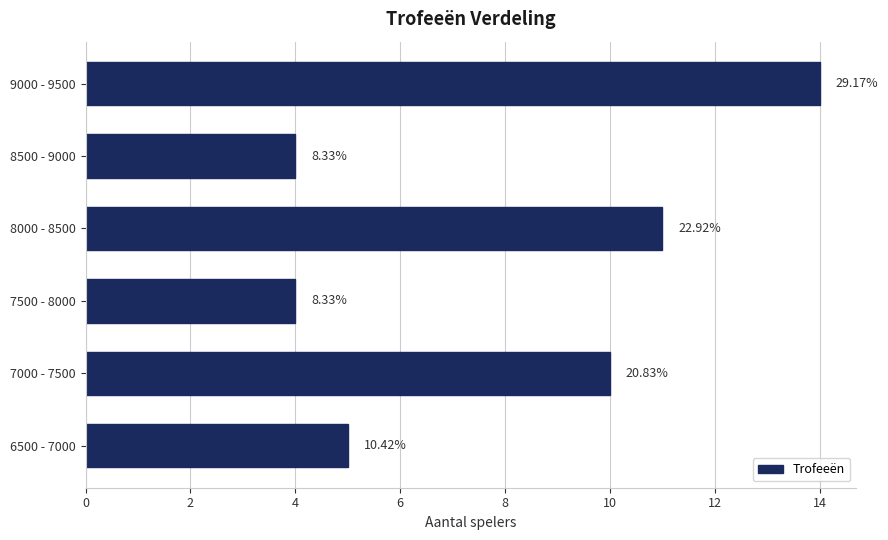

Does the chart contain any negative values?

No